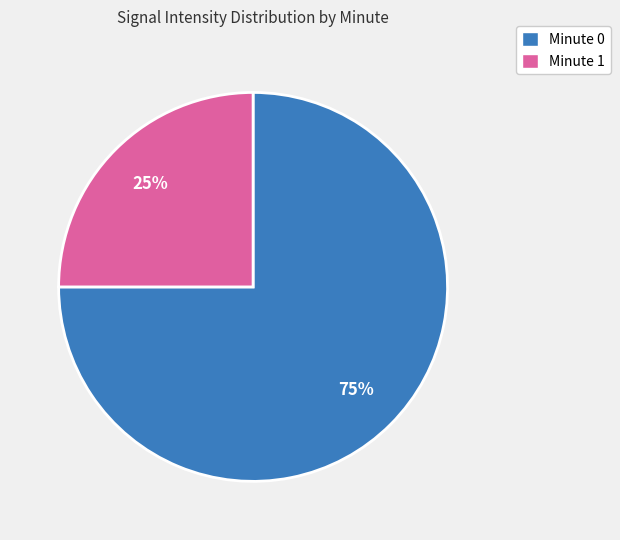

True or false: Minute 1 accounts for 19% of the total.

False